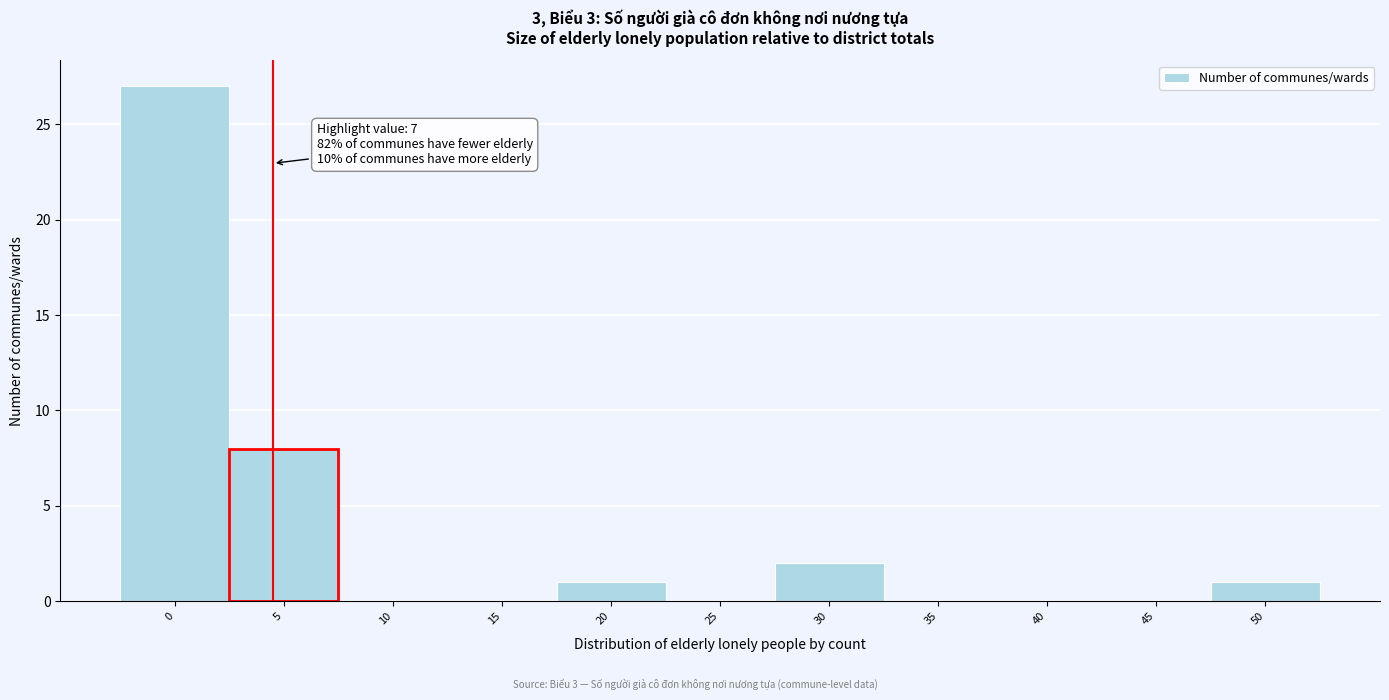

Reading left to right, list all the values displayed in this chart.

0=27	5=8	10=0	15=0	20=1	25=0	30=2	35=0	40=0	45=0	50=1